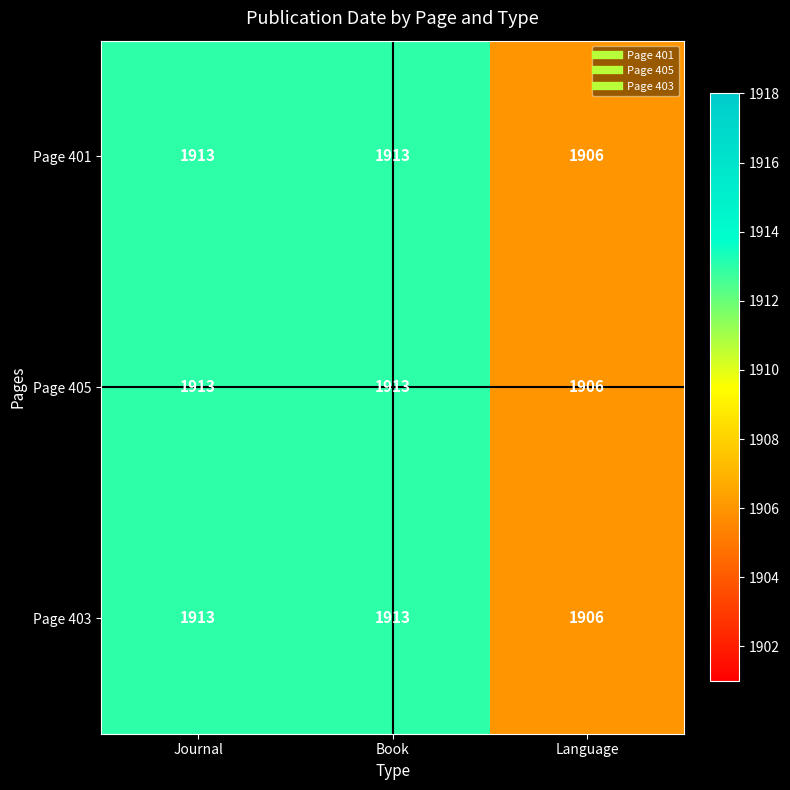

Count the Page 401 values in the range 1906 to 1913.

3